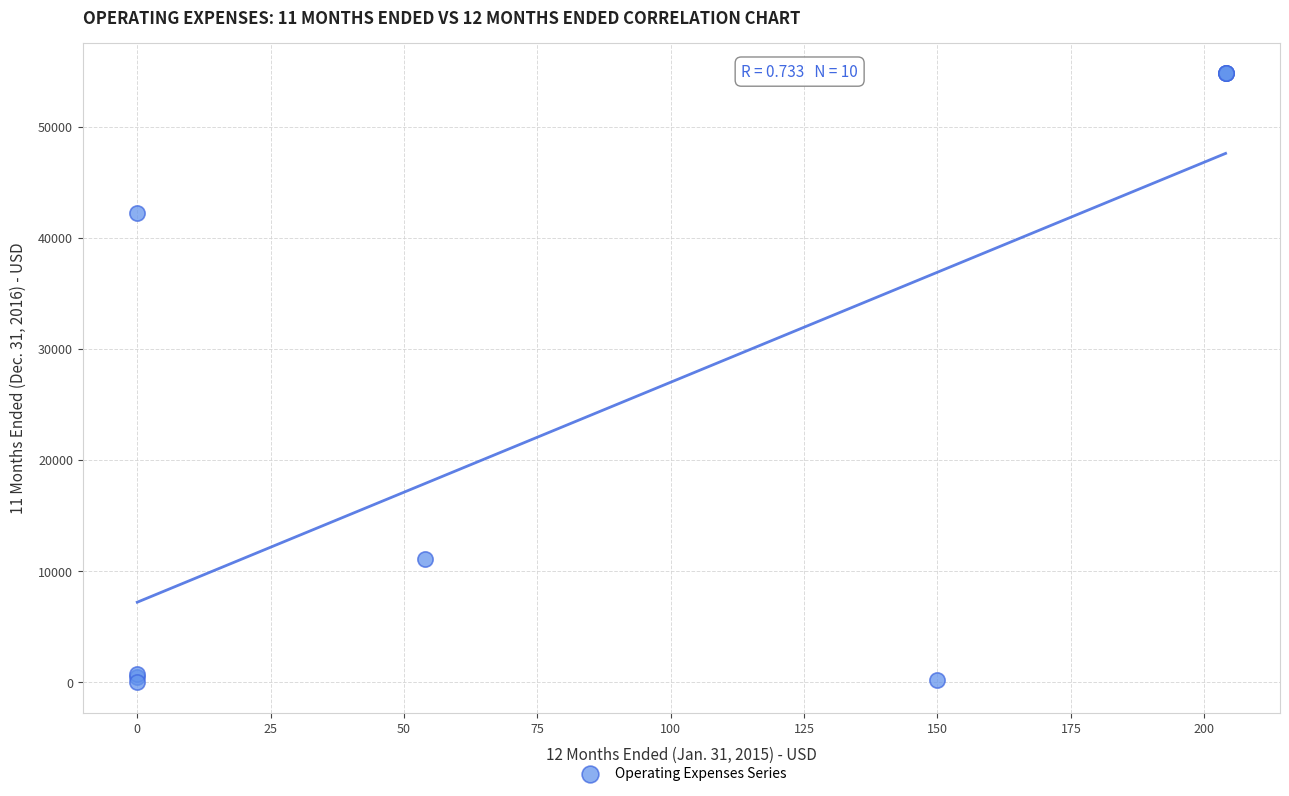

What Y value in the scatter plot is closest to 27408?

42247